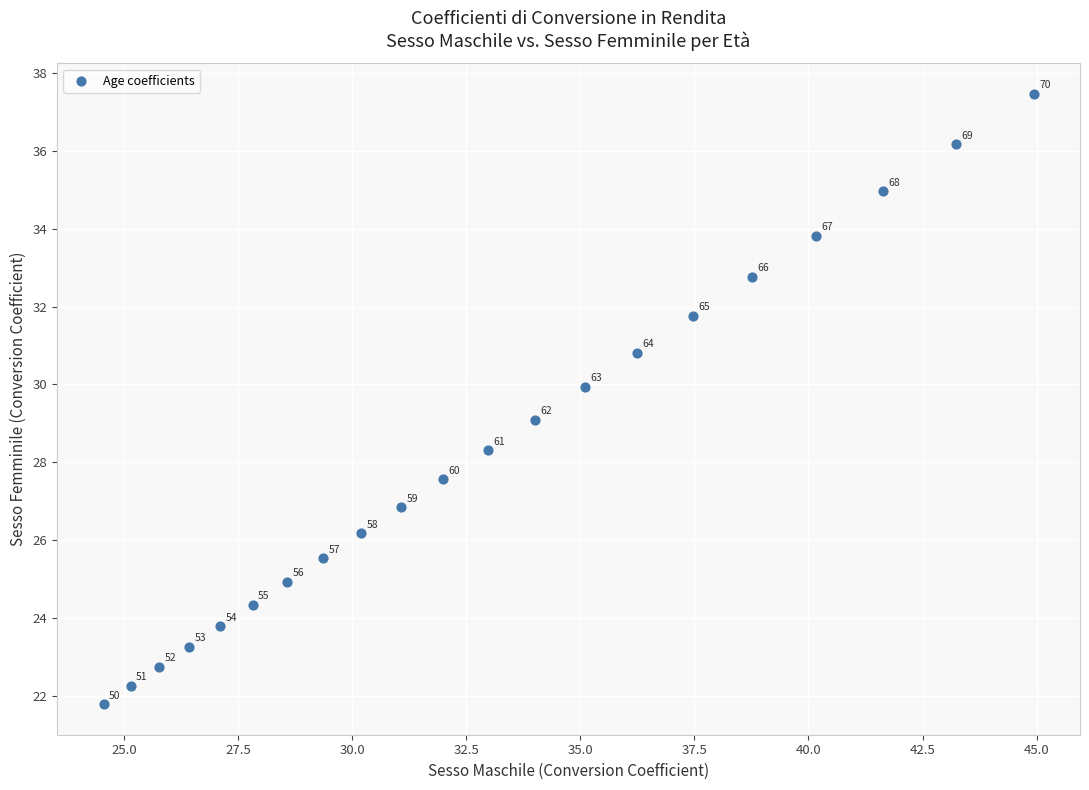

What Y value in the scatter plot is closest to 29?

29.1